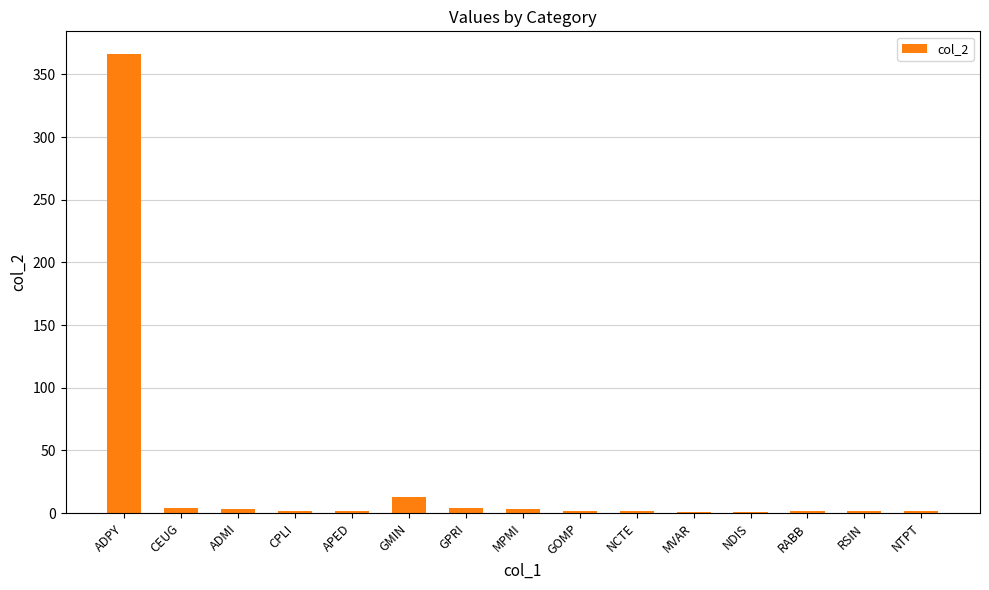

True or false: the data shows 366 at ADPY.

True